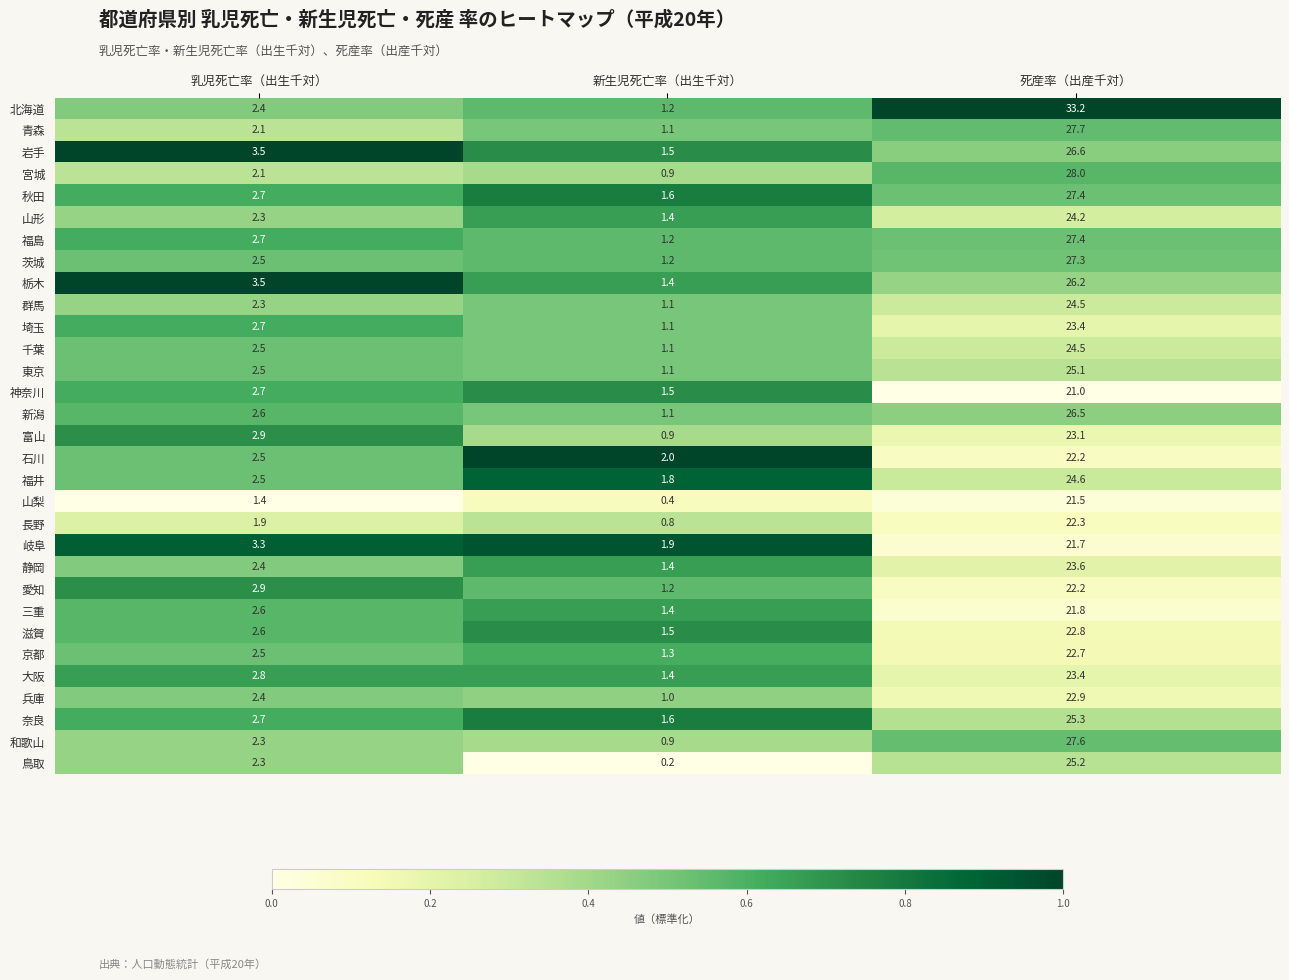

List the labels in order of 山形 value, smallest first.

新生児死亡率（出生千対）, 乳児死亡率（出生千対）, 死産率（出産千対）